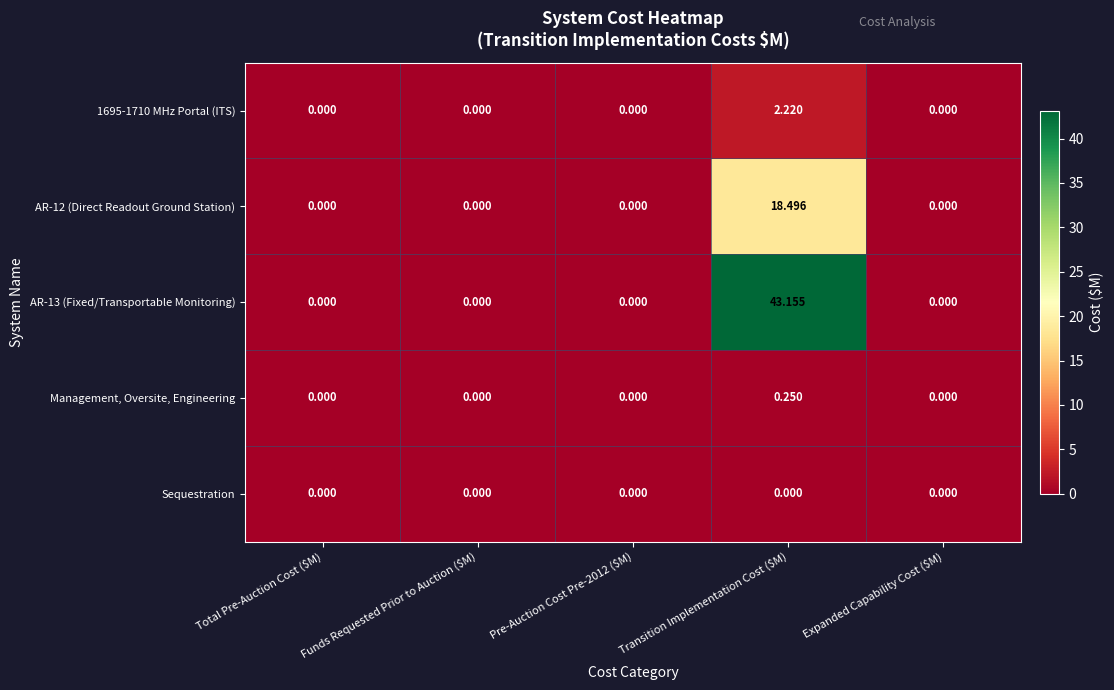

At Transition Implementation Cost ($M), list the series in order from largest to smallest.

AR-13 (Fixed/Transportable Monitoring), AR-12 (Direct Readout Ground Station), 1695-1710 MHz Portal (ITS), Management, Oversite, Engineering, Sequestration